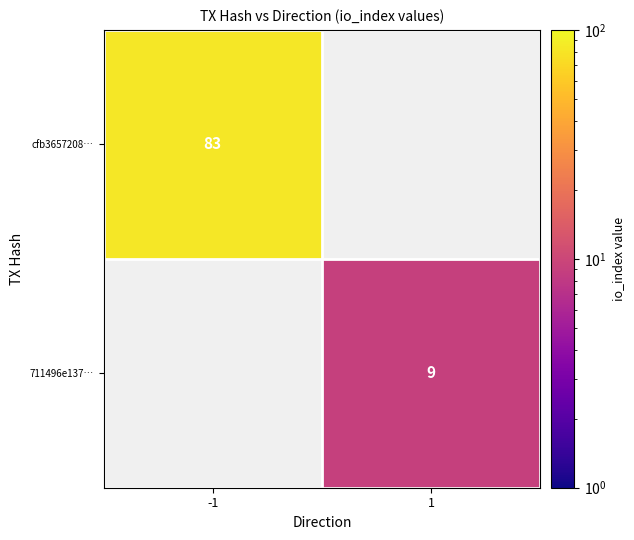

Is it true that 711496e137… equals 9 at 1?

True